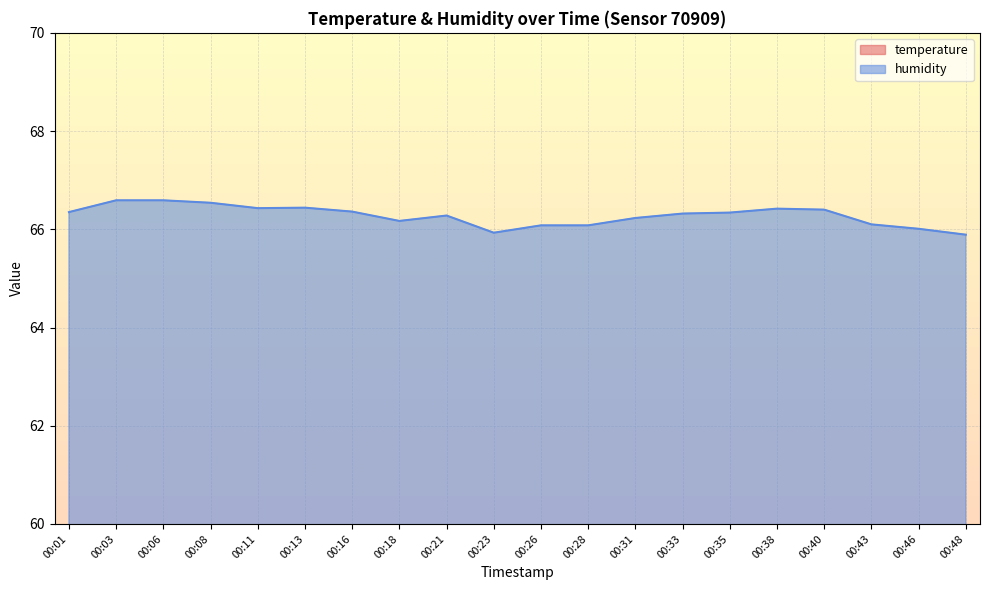

Which series has the widest spread of values?

humidity